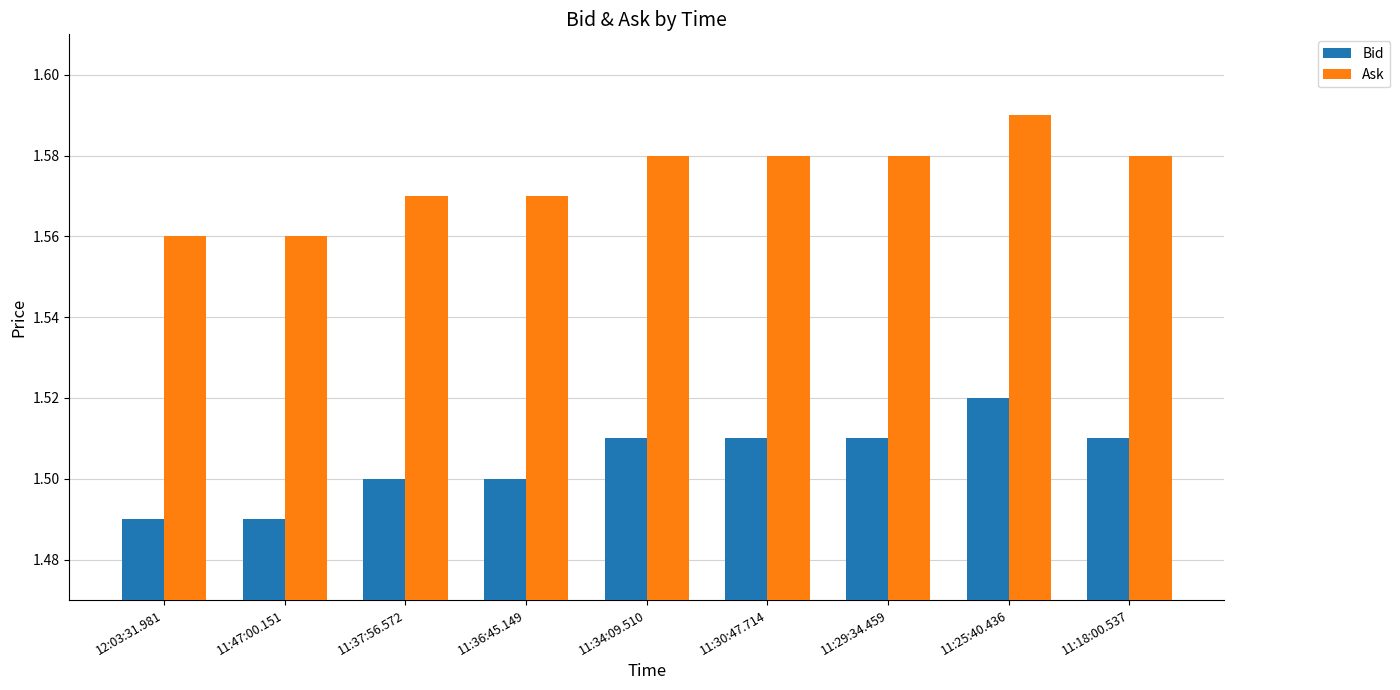

Is it true that Bid equals 1.5 at 12:03:31.981?

True